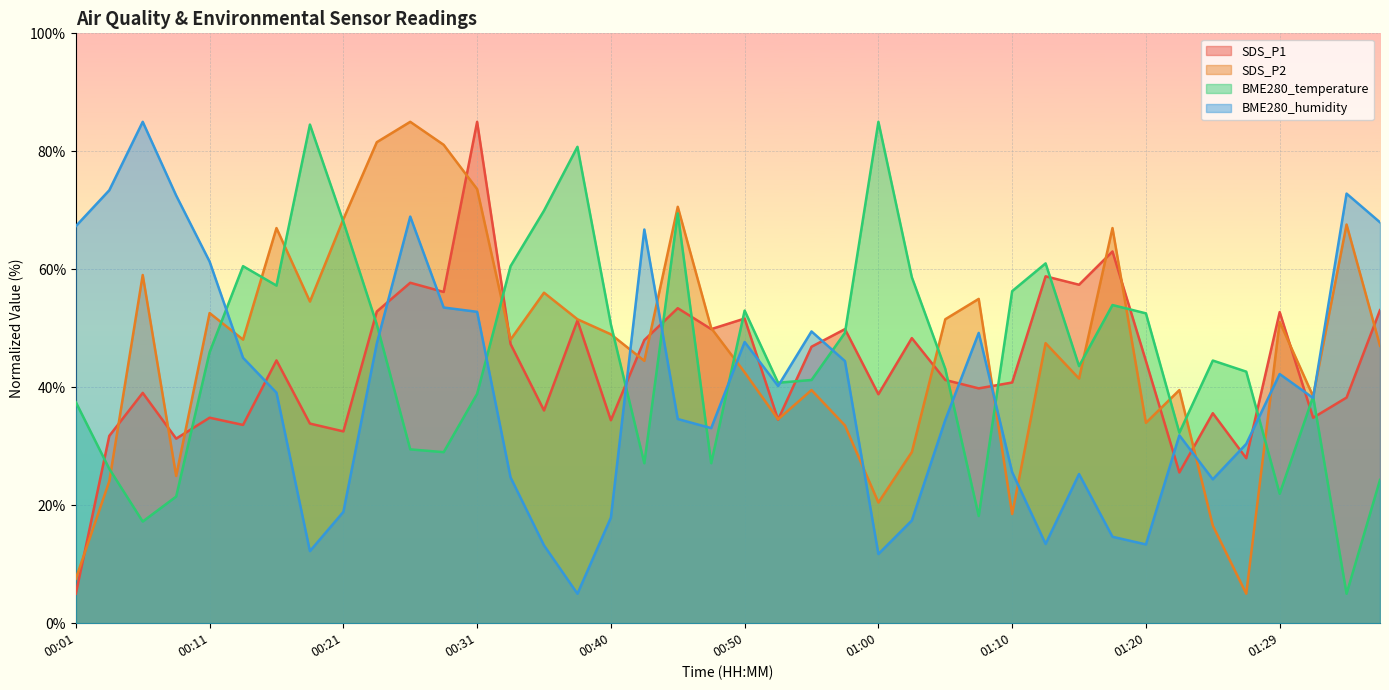

In BME280_humidity, how many points are higher than both neighbors (excluding endpoints)?

10